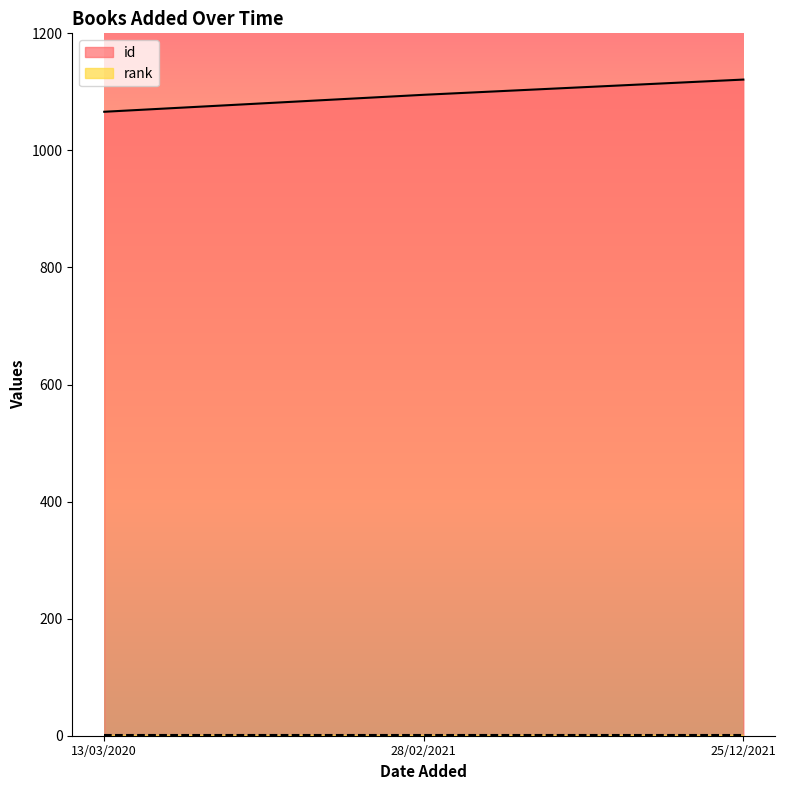

At which label is the value closest to 1093?

28/02/2021